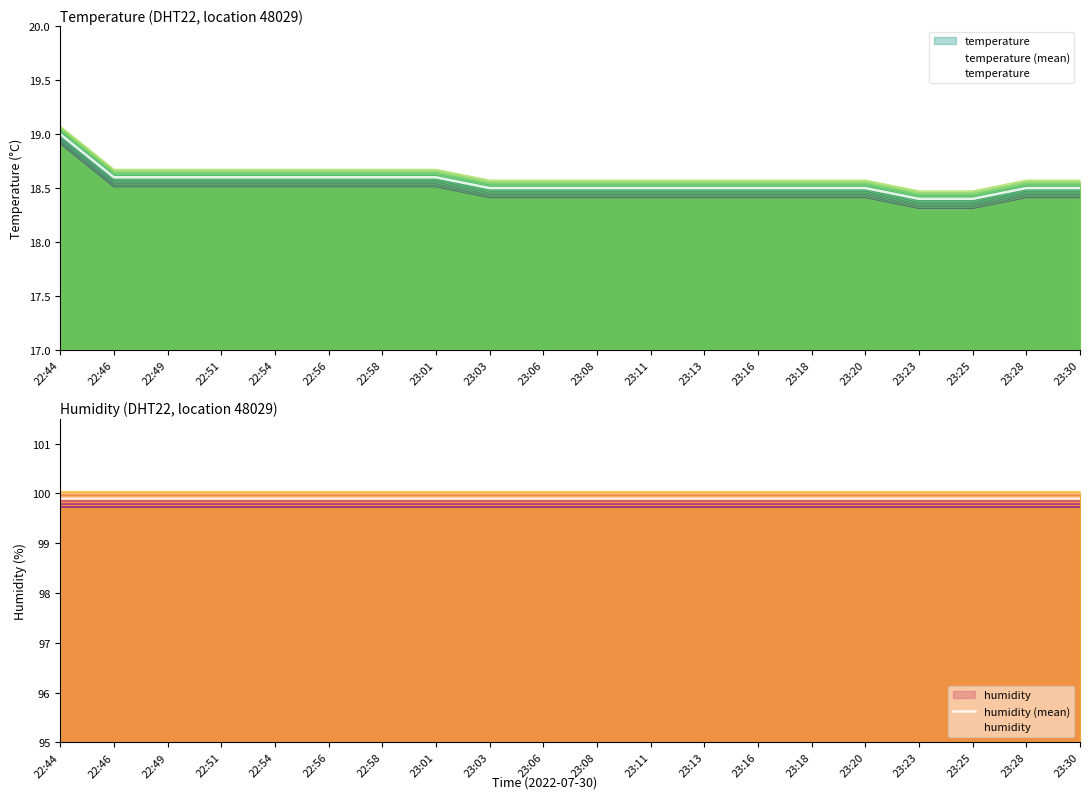

Between 23:01 and 23:20, which series saw the biggest shift?

temperature (mean)